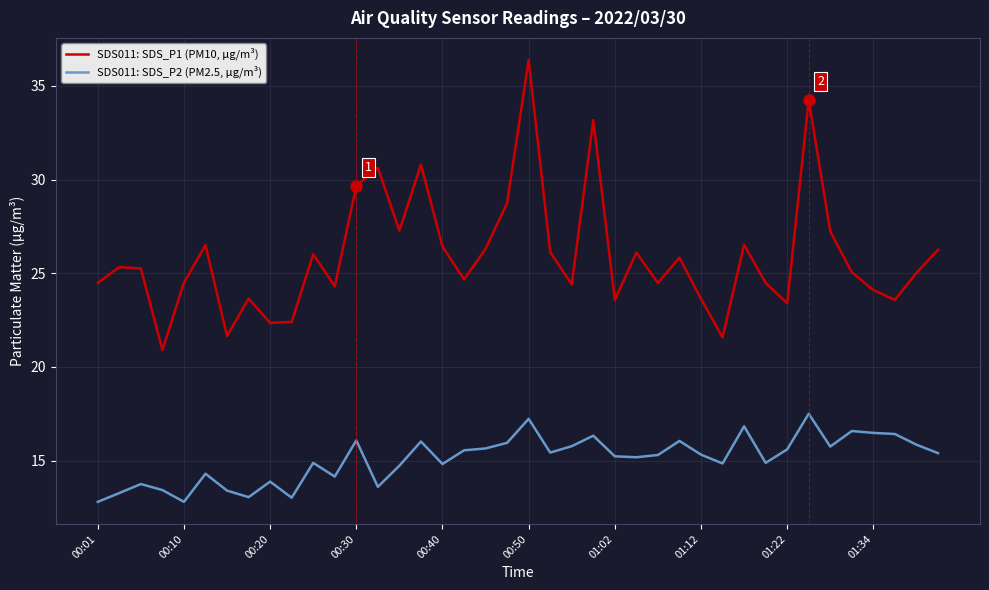

What is the difference between the maximum and minimum values in the SDS011: SDS_P1 (PM10, µg/m³) series?

15.5